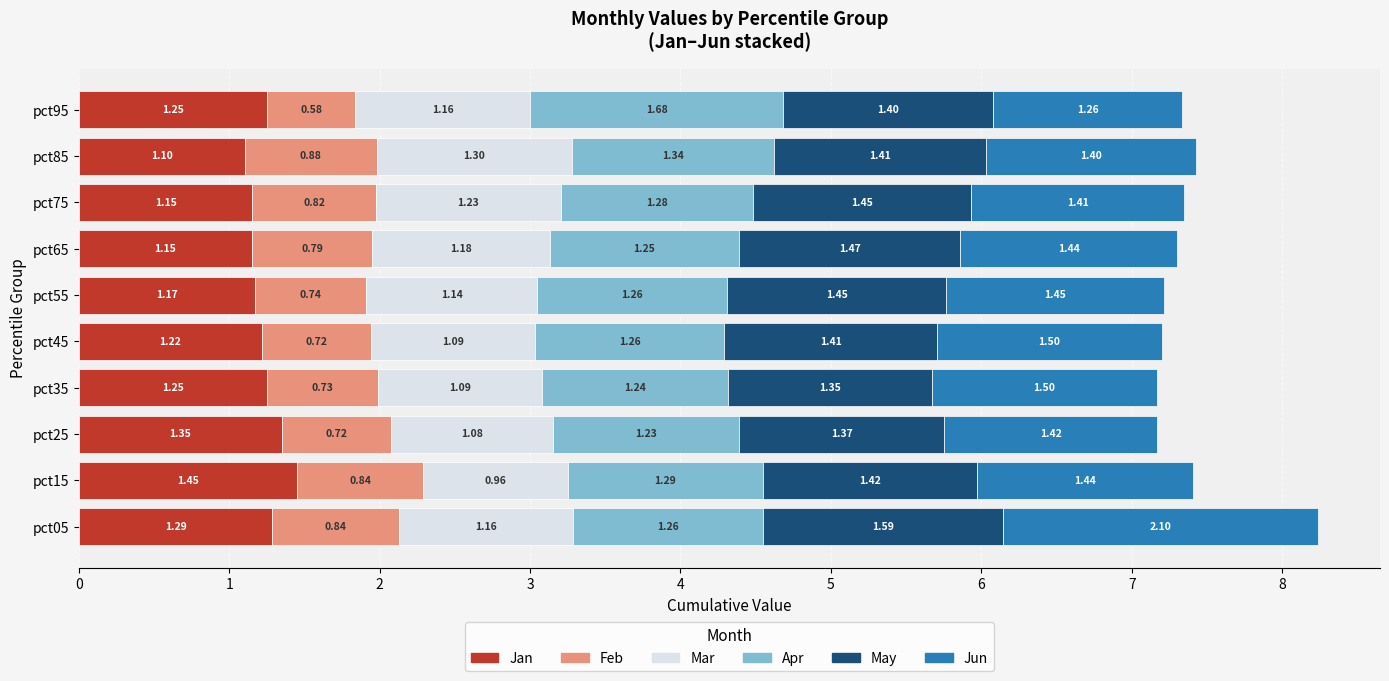

What is the total value across all series at pct85?

7.4